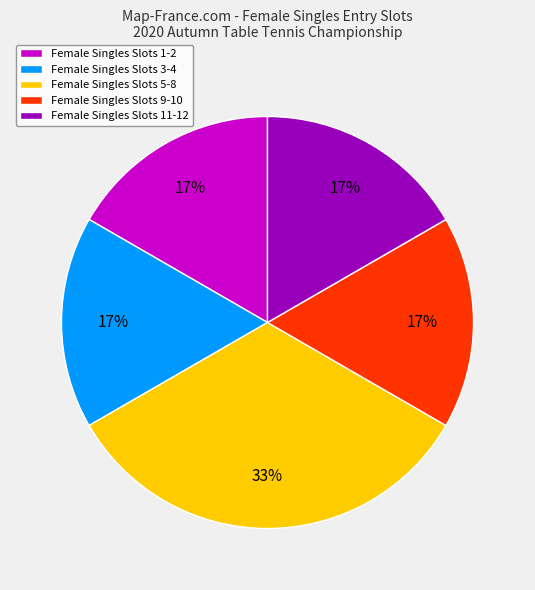

Does Female Singles Slots 11-12 represent more than half of the total?

No